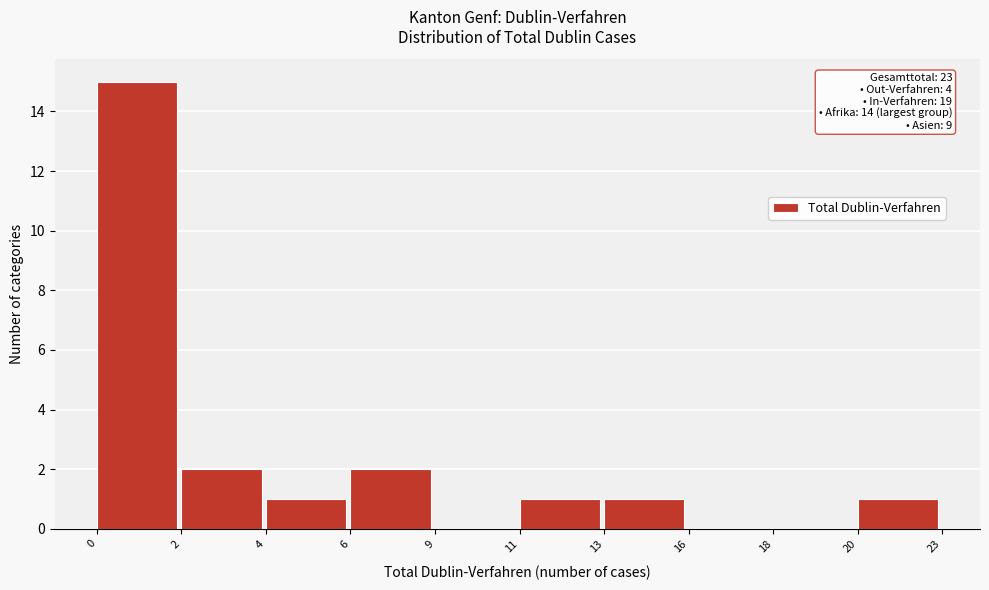

Reading right to left, transcribe all the data shown in this chart.

20=1	18=0	16=0	13=1	11=1	9=0	6=2	4=1	2=2	0=15